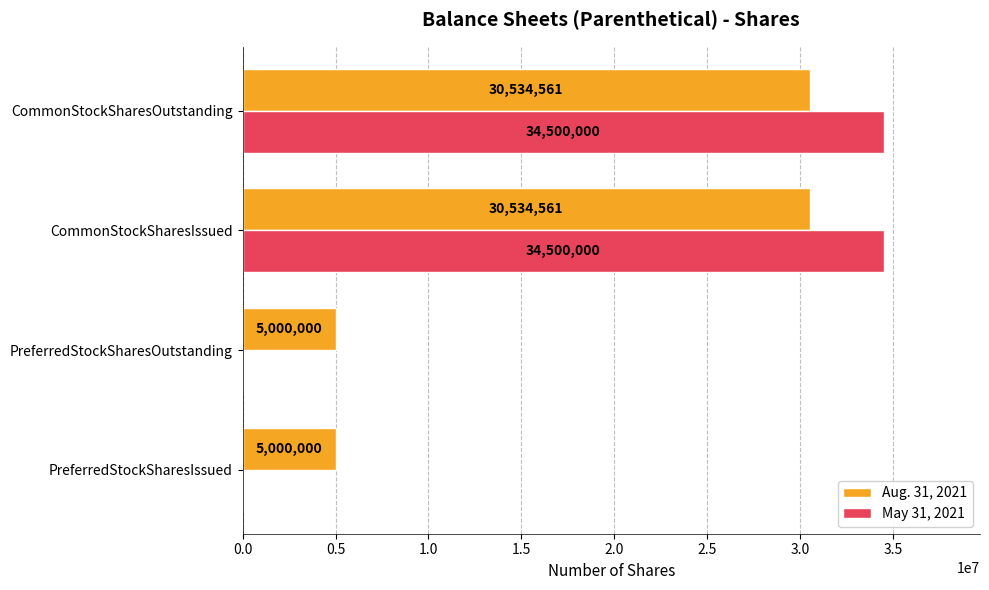

Is the value of Aug. 31, 2021 at CommonStockSharesOutstanding greater than the value of May 31, 2021 at CommonStockSharesOutstanding?

No